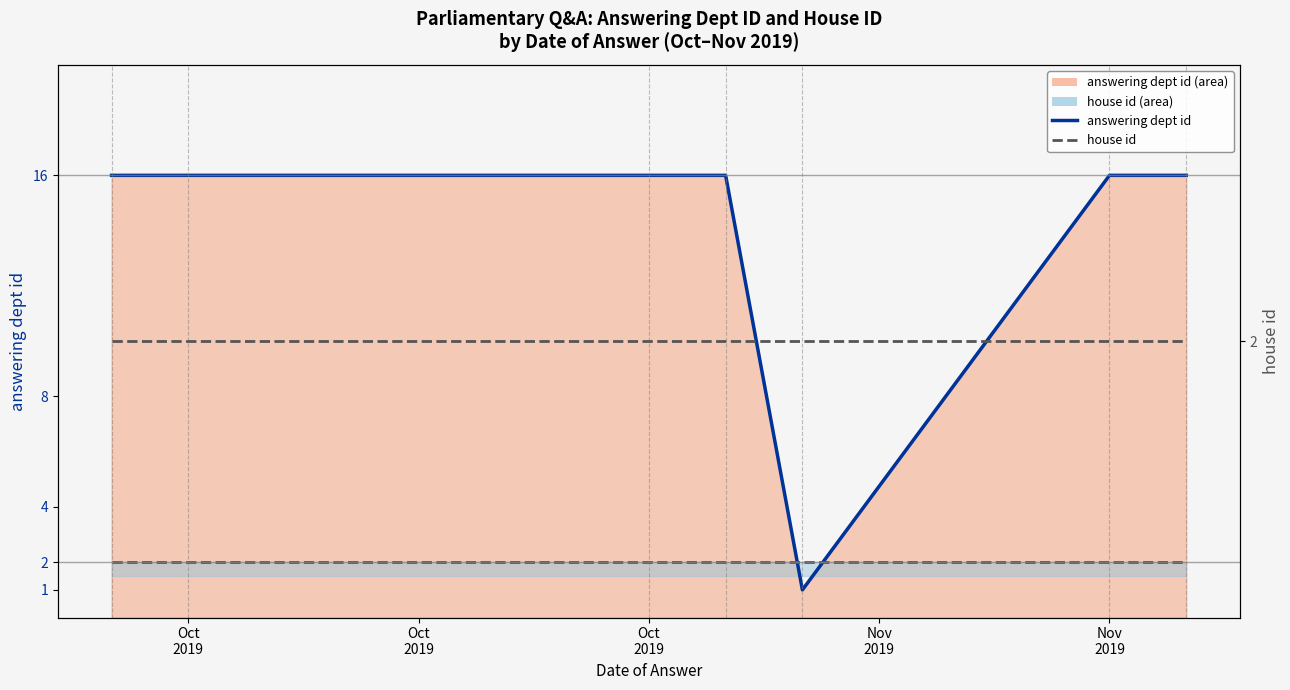

What is the greatest value displayed?

16